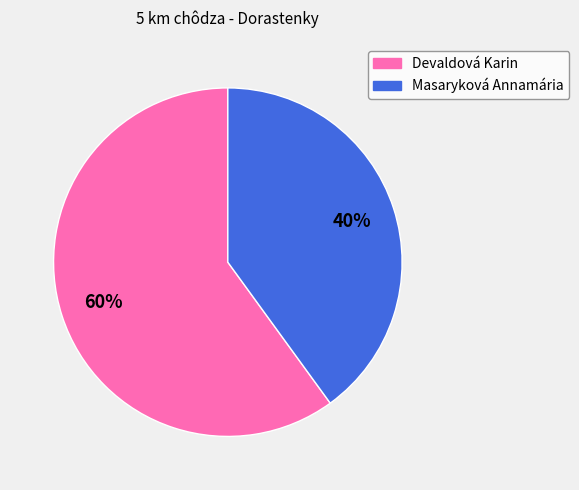

Which has a higher value, Masaryková Annamária or Devaldová Karin?

Devaldová Karin